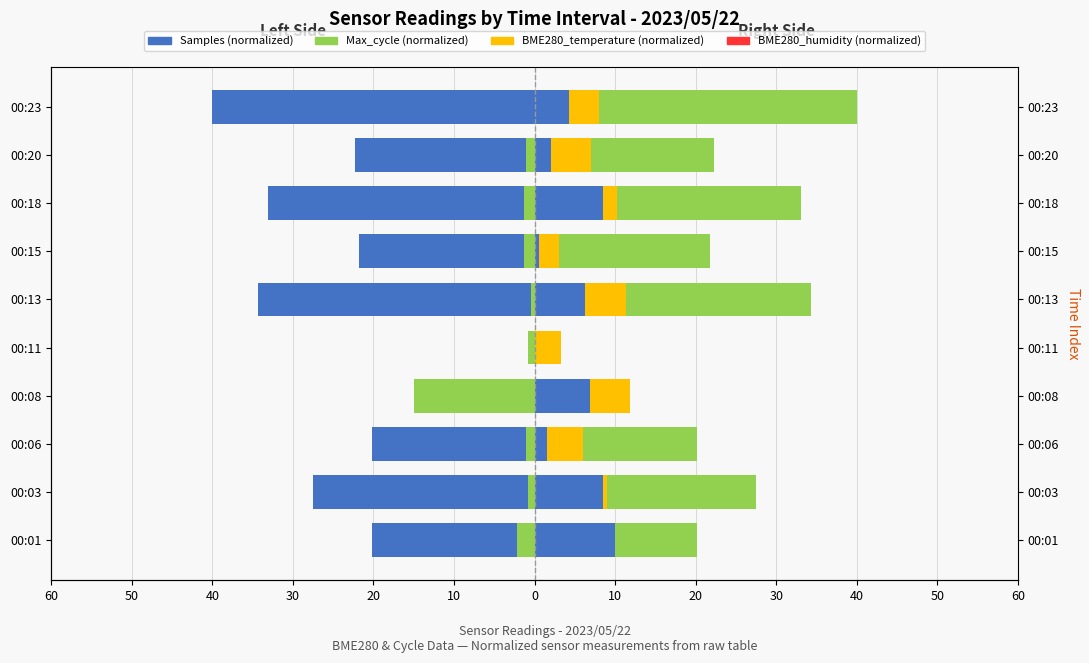

How many distinct data groups are displayed?

4